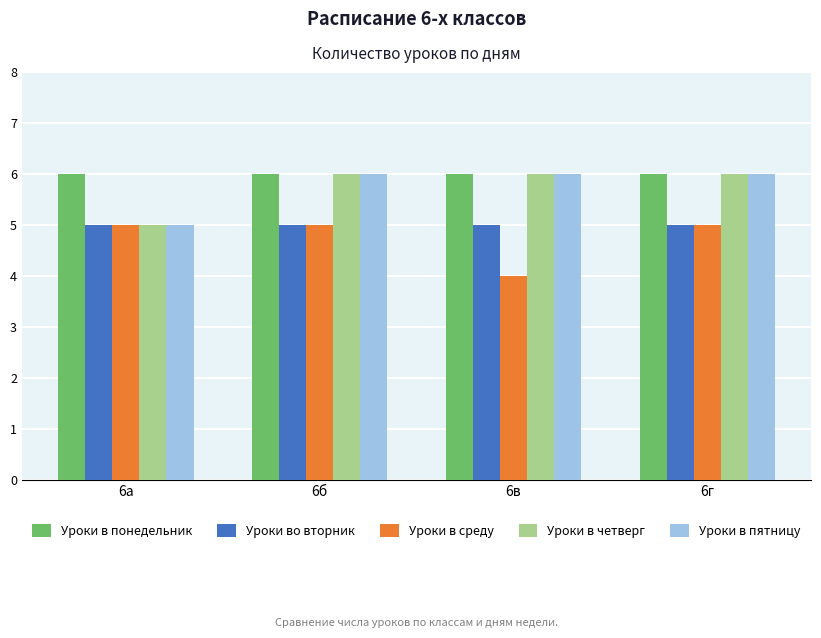

What is the value of the Уроки в понедельник bar at the 4th from the left?

6